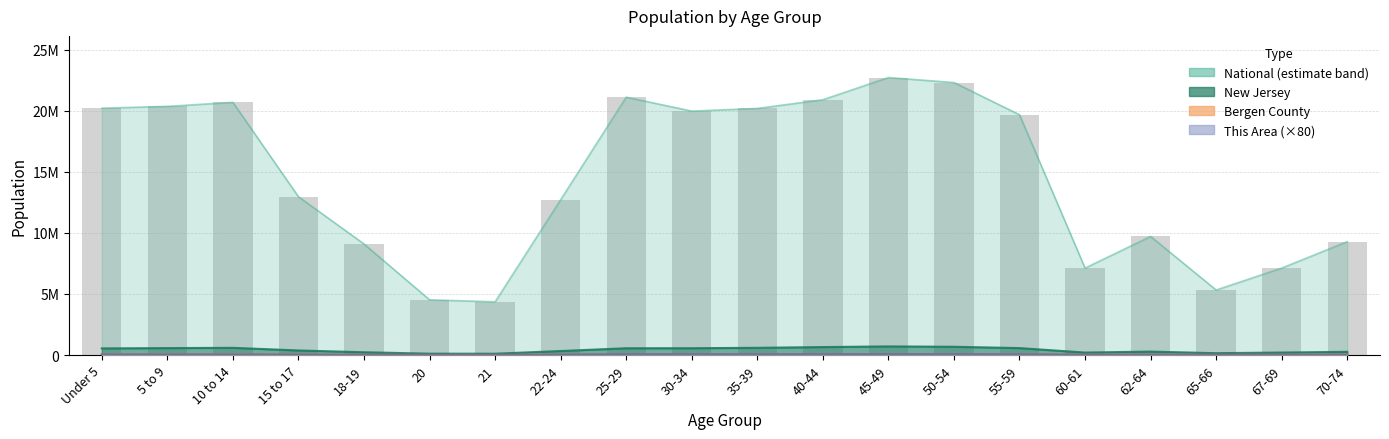

What is the label of the 15th bar from the left?

55-59